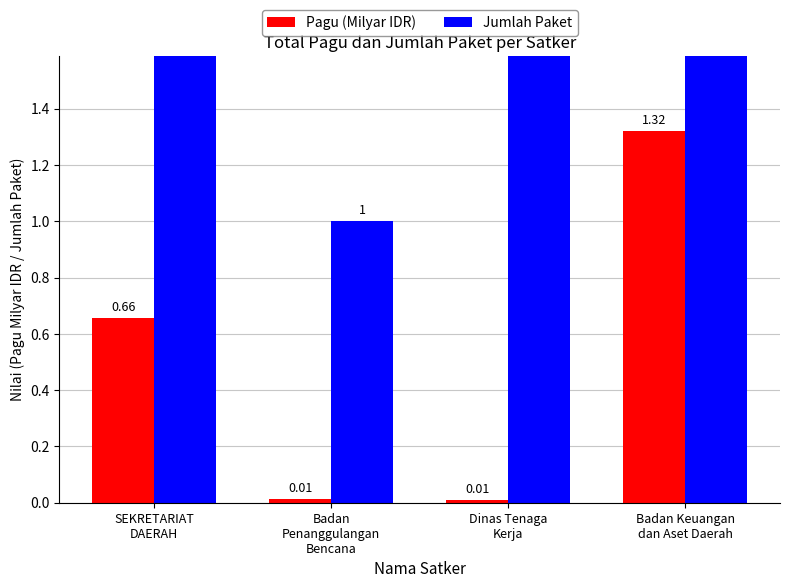

Count the number of data series in this chart.

2